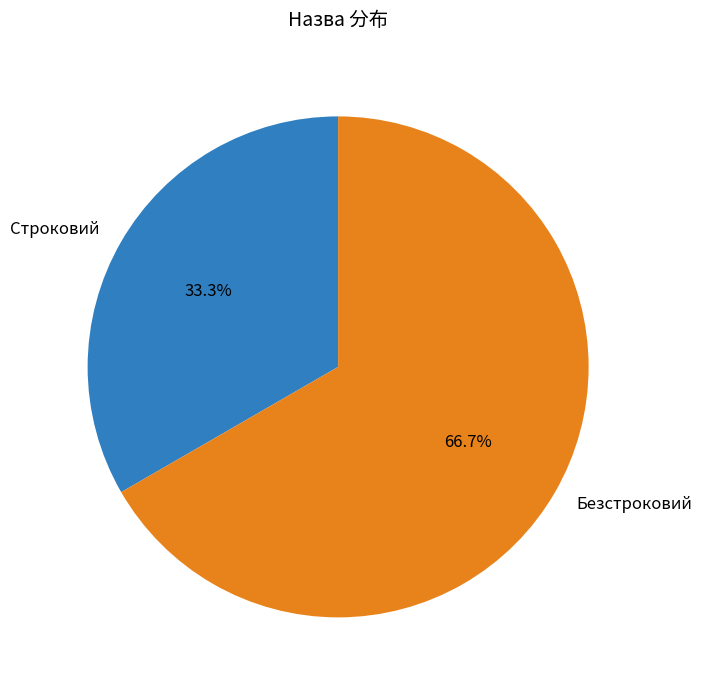

How many slices are in this pie chart?

2